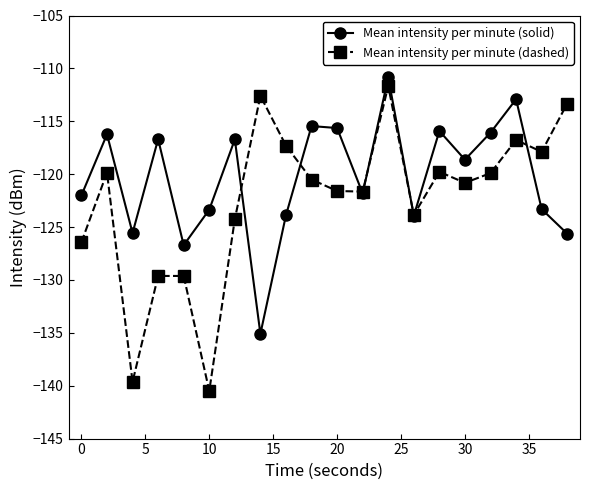

Does the chart display data point markers on the line(s)?

Yes